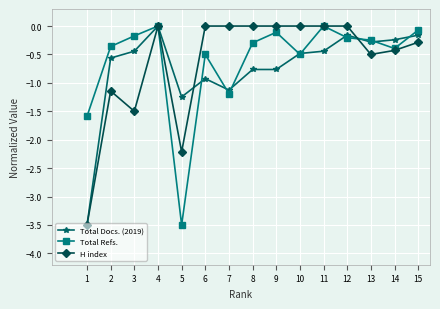

The value of H index at 2 is -1.6. True or false?

False